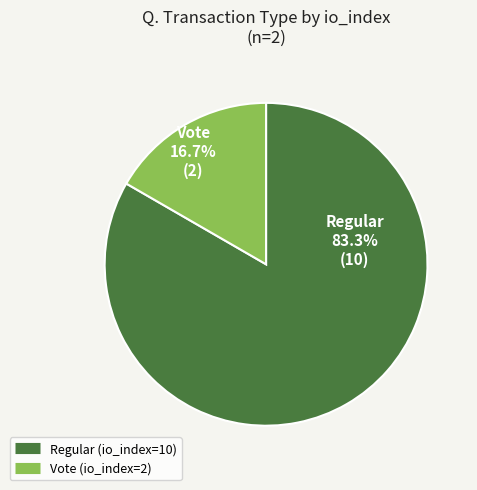

To the nearest percent, what is the difference between the Regular (io_index=10) and Vote (io_index=2) slice percentages?

67%